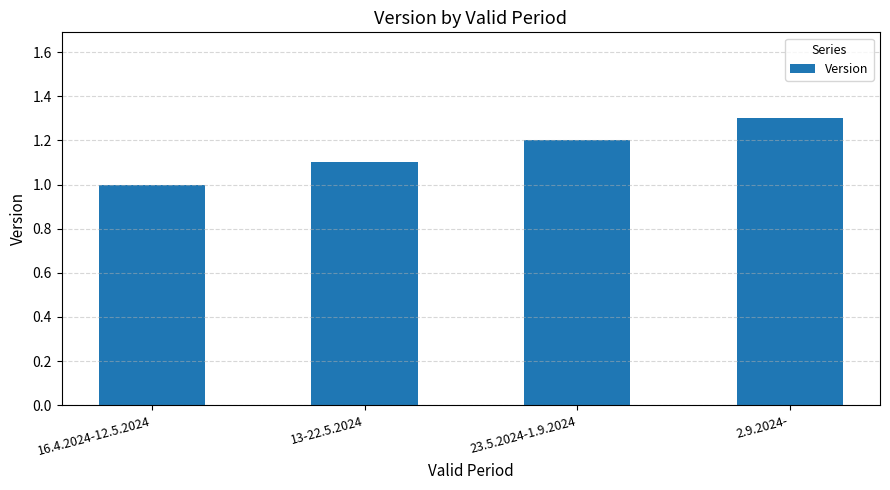

What is the label of the 4th bar from the right?

16.4.2024-12.5.2024